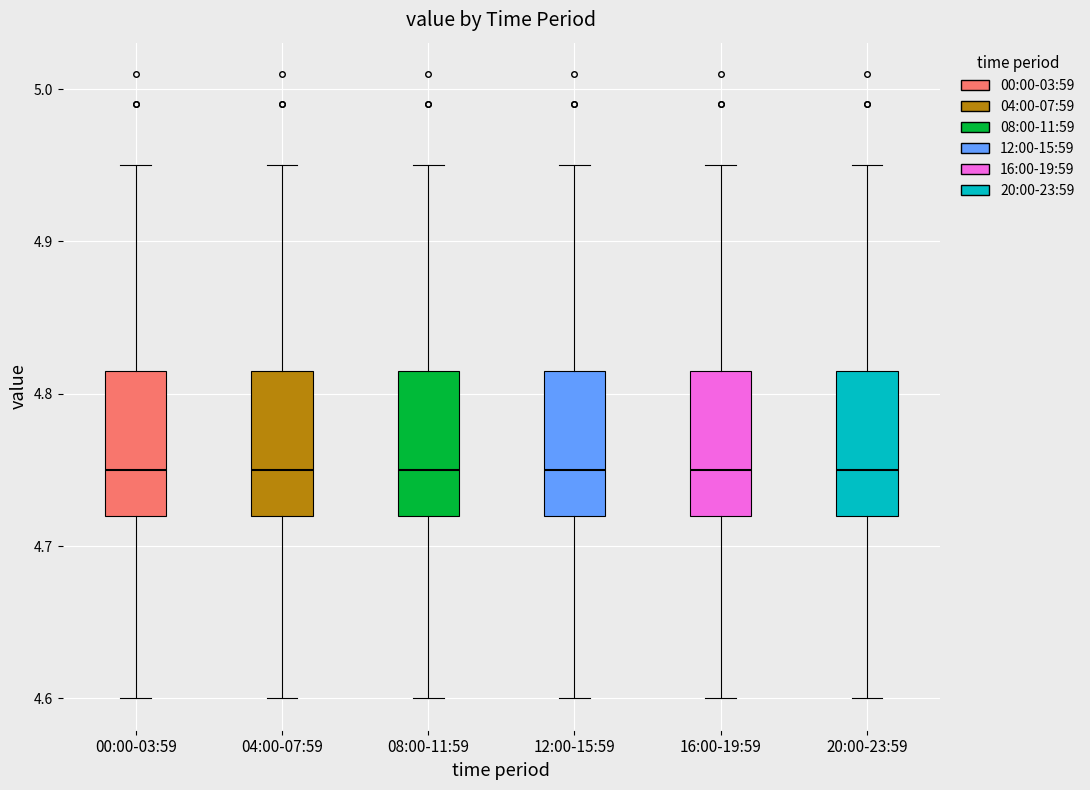

Reading left to right, transcribe this box plot: for each box, give where its median line is, the range the box spans, and where its two whiskers end, as read against the y-axis. The values are not printed on the chart, so give them approximately, as read against the axis.

00:00-03:59: median 4.75, box 4.72 to 4.82, whiskers 4.60 to 4.95
04:00-07:59: median 4.75, box 4.72 to 4.82, whiskers 4.60 to 4.95
08:00-11:59: median 4.75, box 4.72 to 4.82, whiskers 4.60 to 4.95
12:00-15:59: median 4.75, box 4.72 to 4.82, whiskers 4.60 to 4.95
16:00-19:59: median 4.75, box 4.72 to 4.82, whiskers 4.60 to 4.95
20:00-23:59: median 4.75, box 4.72 to 4.82, whiskers 4.60 to 4.95